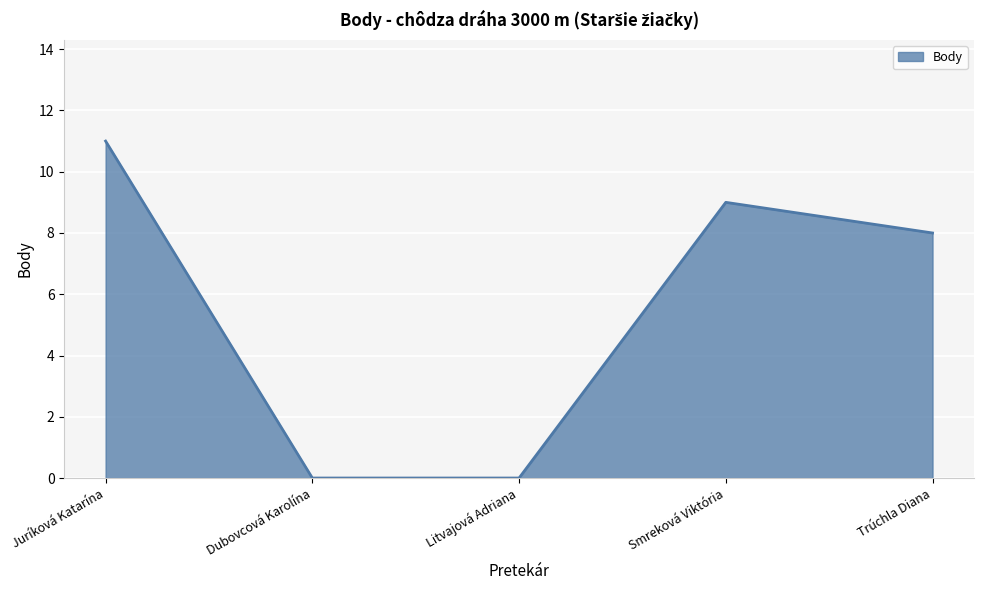

What is the change in value from Litvajová Adriana to Smreková Viktória?

+9